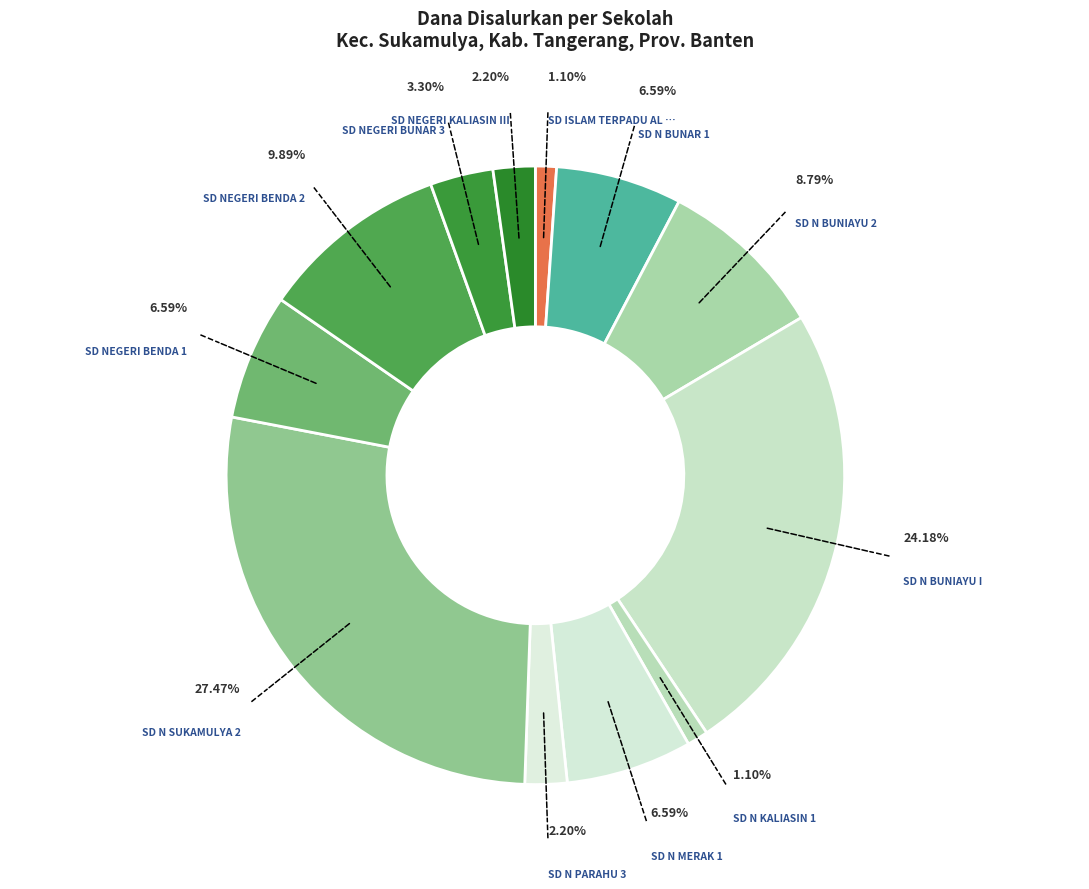

How many segments does this pie chart have?

12